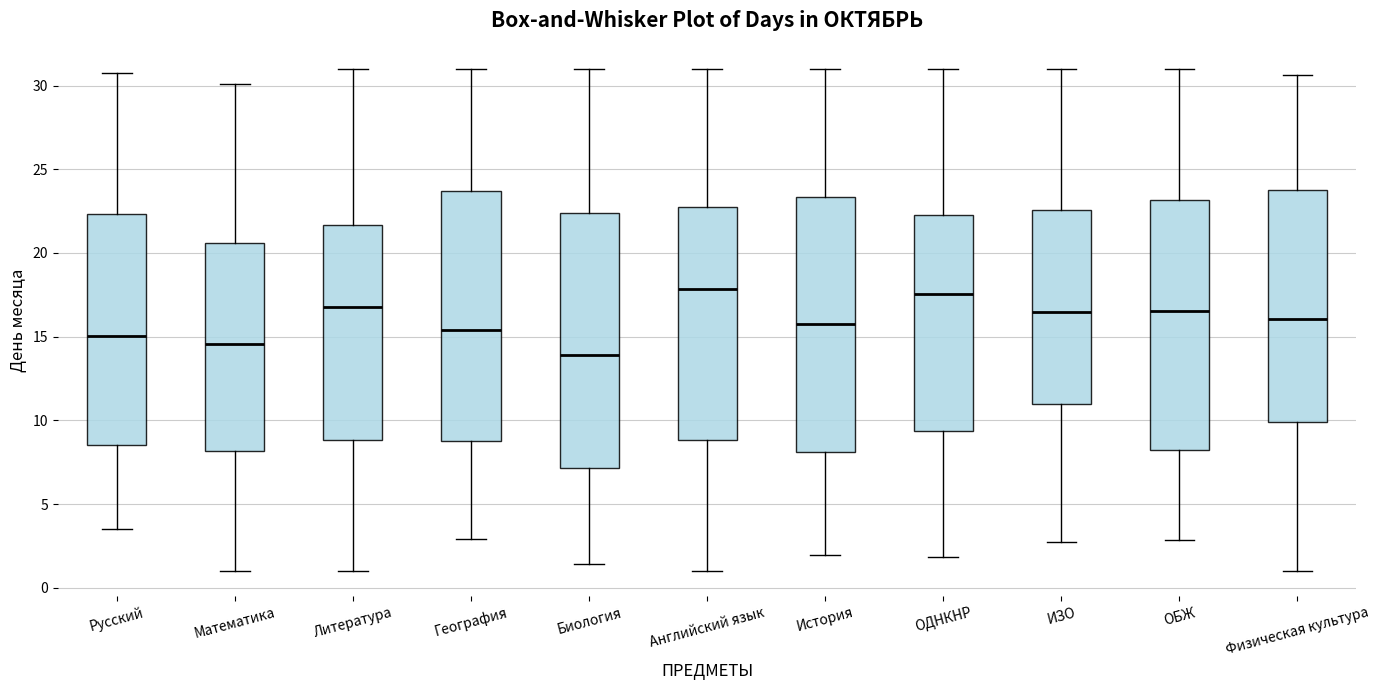

Reading left to right, read every box against the y-axis: the position of its median line, the range the box covers, and the ends of its whiskers. The values are not printed on the chart, so give them approximately, as read against the axis.

Русский: median 15.0, box 8.5 to 22.5, whiskers 3.5 to 31.0
Математика: median 14.5, box 8.0 to 20.5, whiskers 1.0 to 30.0
Литература: median 17.0, box 9.0 to 21.5, whiskers 1.0 to 31.0
География: median 15.5, box 8.5 to 23.5, whiskers 3.0 to 31.0
Биология: median 14.0, box 7.0 to 22.5, whiskers 1.5 to 31.0
Английский язык: median 18.0, box 9.0 to 22.5, whiskers 1.0 to 31.0
История: median 15.5, box 8.0 to 23.5, whiskers 2.0 to 31.0
ОДНКНР: median 17.5, box 9.5 to 22.0, whiskers 2.0 to 31.0
ИЗО: median 16.5, box 11.0 to 22.5, whiskers 2.5 to 31.0
ОБЖ: median 16.5, box 8.0 to 23.0, whiskers 3.0 to 31.0
Физическая культура: median 16.0, box 10.0 to 23.5, whiskers 1.0 to 30.5